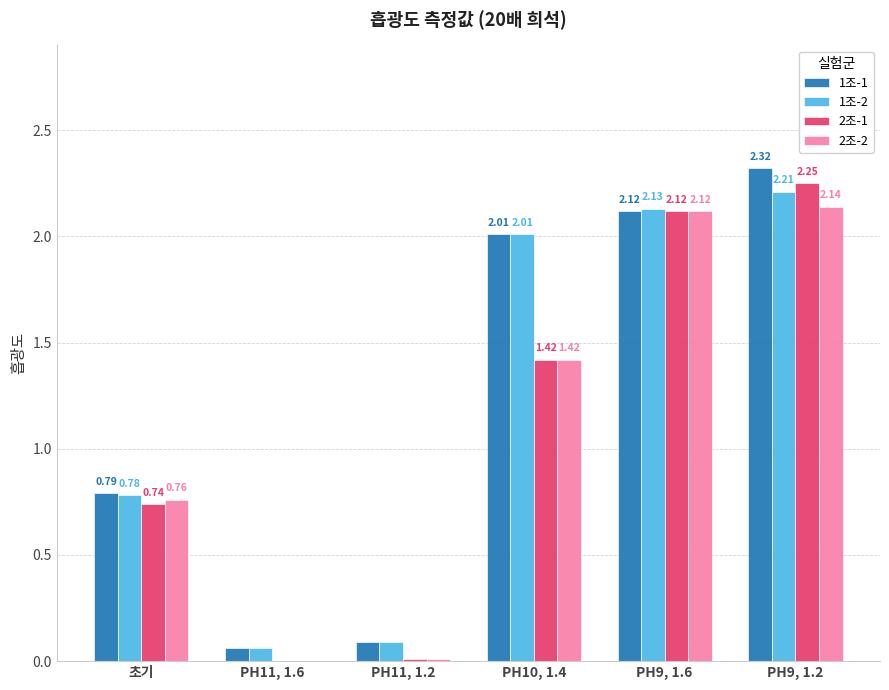

Which series changed the most between PH10, 1.4 and PH9, 1.2?

2조-1